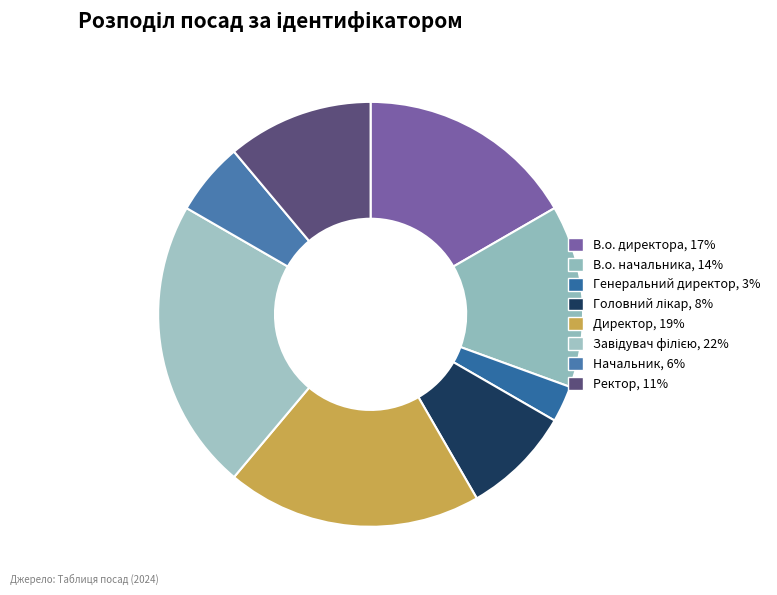

To the nearest percent, what portion does Директор represent?

19%